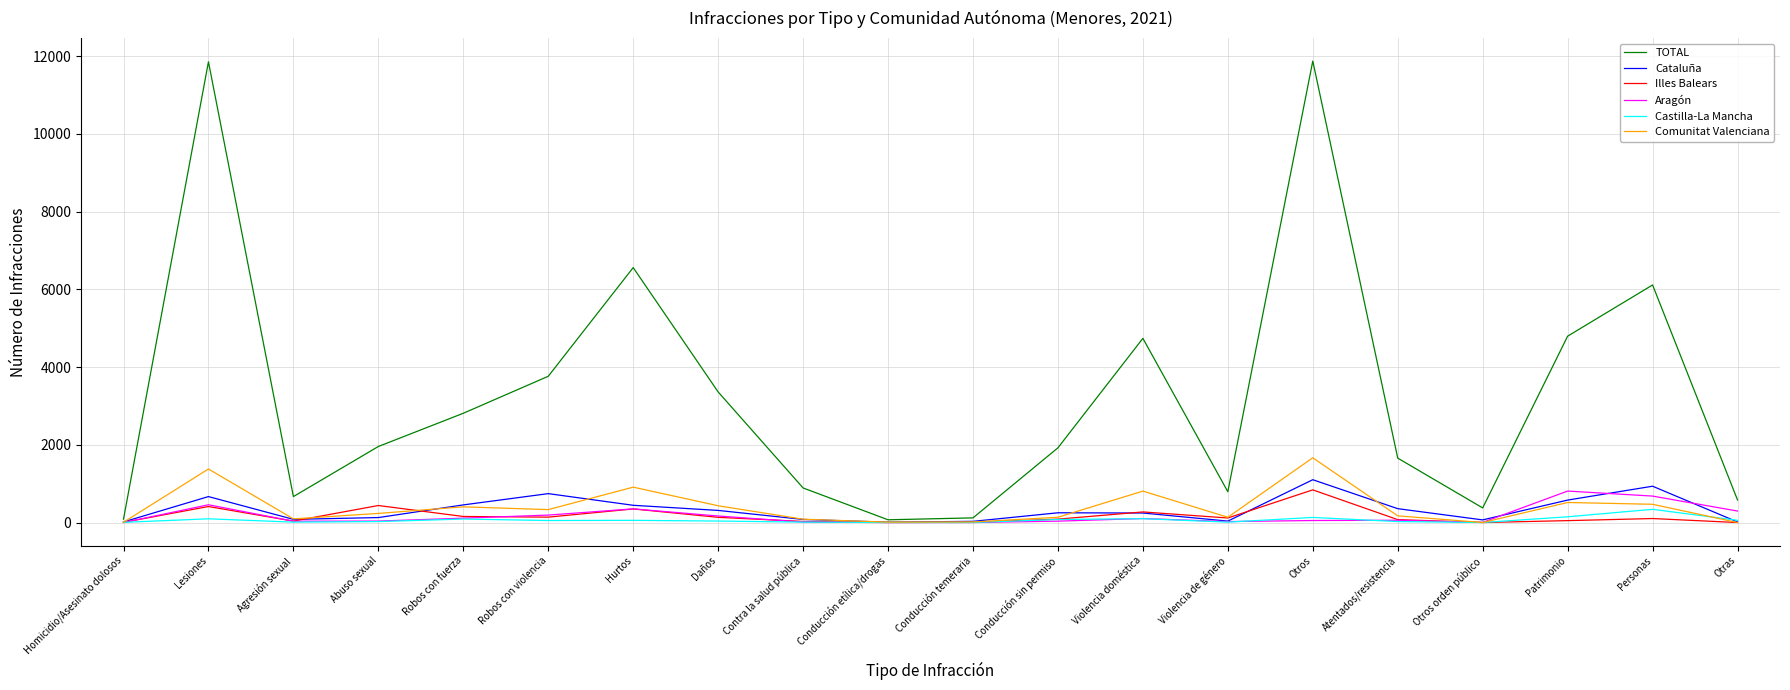

What is the sum of all Cataluña values?

6556